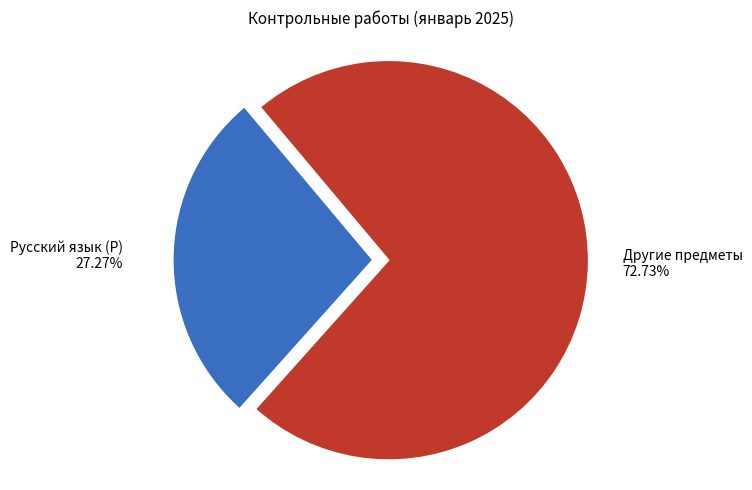

Is there a majority slice in this chart?

Yes